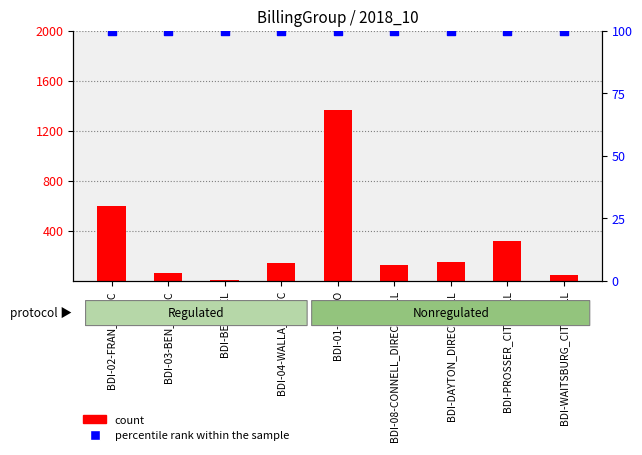

What is the total value across all series at BDI-BECHTEL?

103